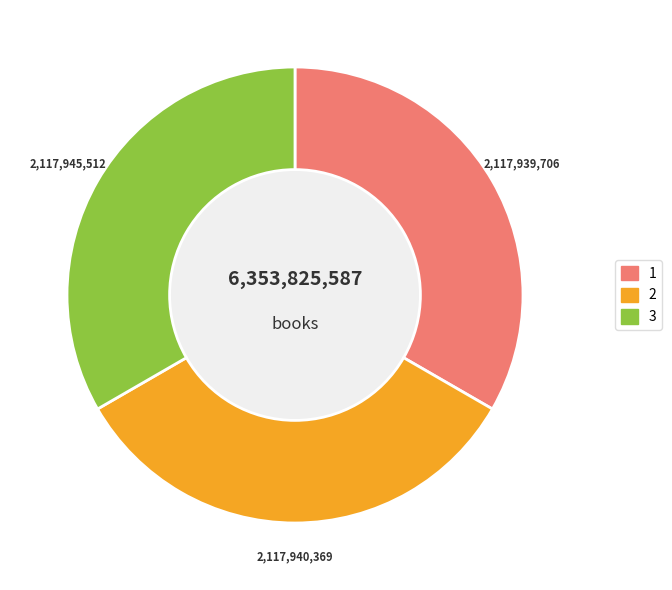

Is the sum of 1 and 2 greater than half?

Yes